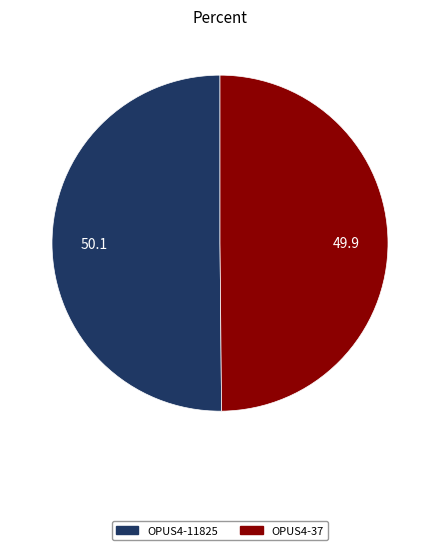

What is the ratio of the value at OPUS4-37 to the value at OPUS4-11825?

1.0